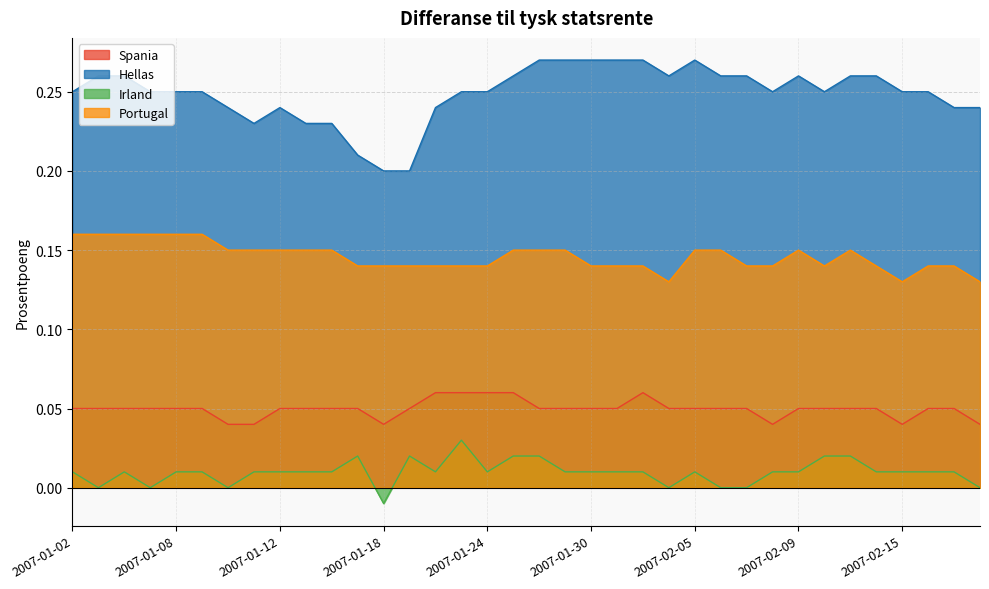

The Spania series shows 0.1 at 2007-01-02. True or false?

True